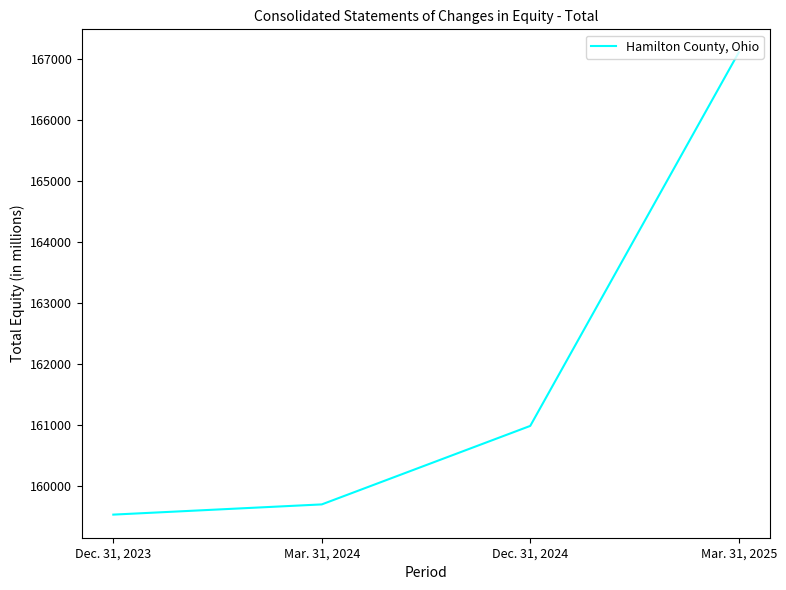

Is this an area chart (filled region under the line)?

No